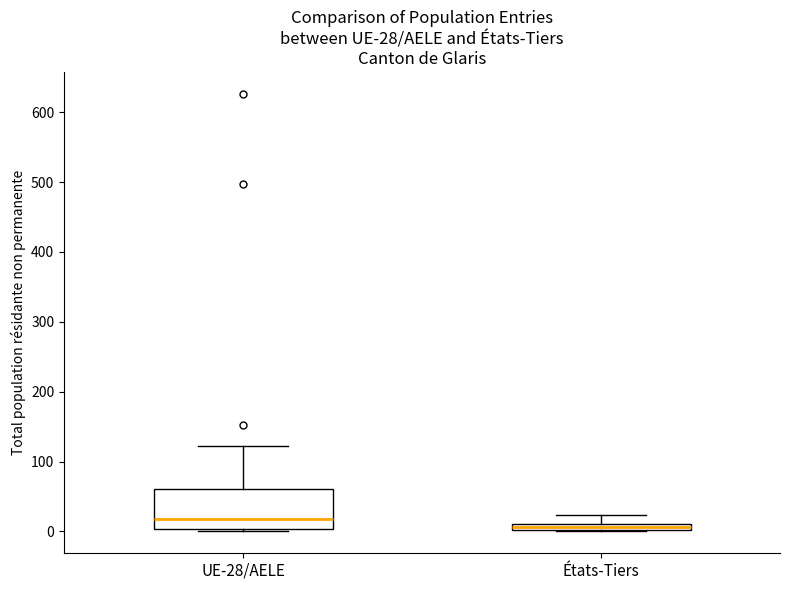

Which box has the lowest median line?

États-Tiers